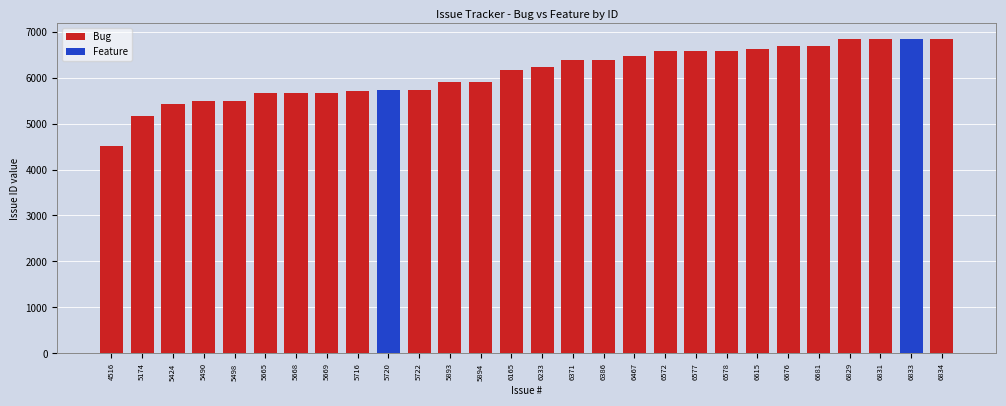

Reading left to right, list all the values displayed in this chart.

Bug: 4516	5174	5424	5490	5498	5665	5668	5669	5716	0	5722	5893	5894	6165	6233	6371	6386	6467	6572	6577	6578	6615	6676	6681	6829	6831	0	6834
Feature: 0	0	0	0	0	0	0	0	0	5720	0	0	0	0	0	0	0	0	0	0	0	0	0	0	0	0	6833	0